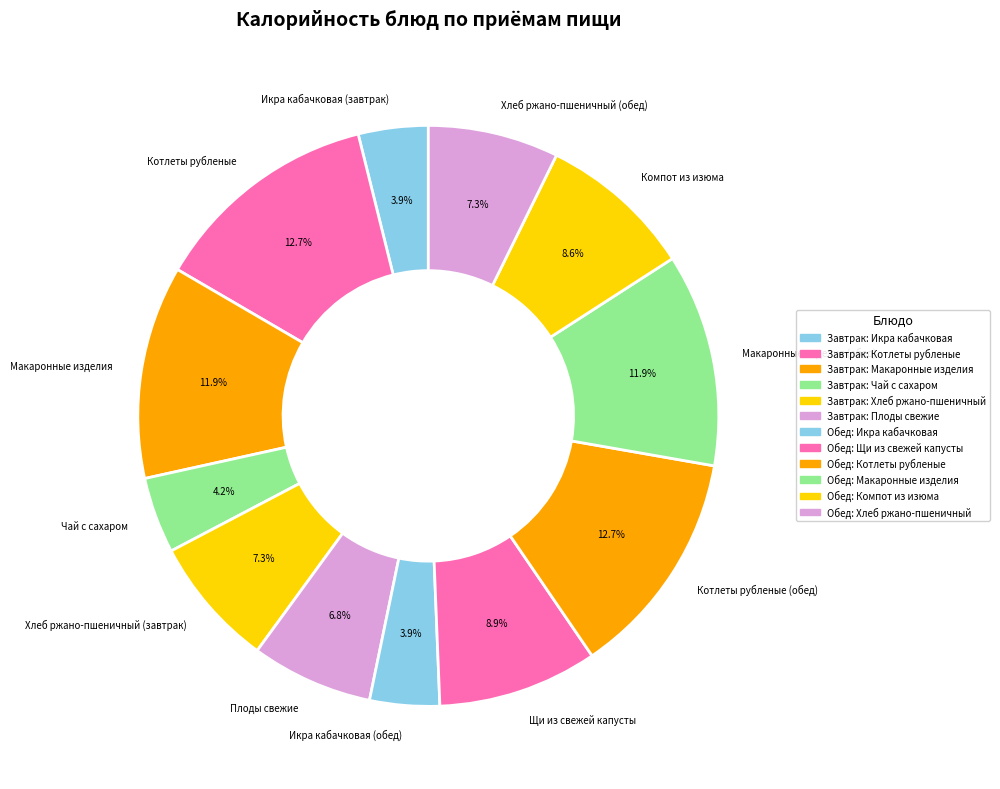

How many segments does this pie chart have?

12